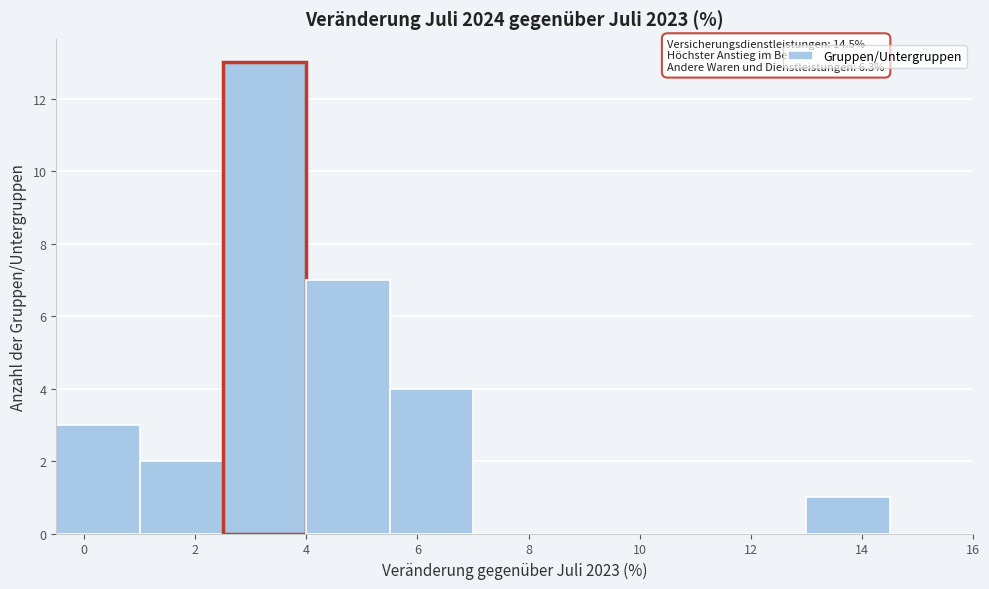

Over which range of the x-axis is the bar tallest?

2.5 to 4.0